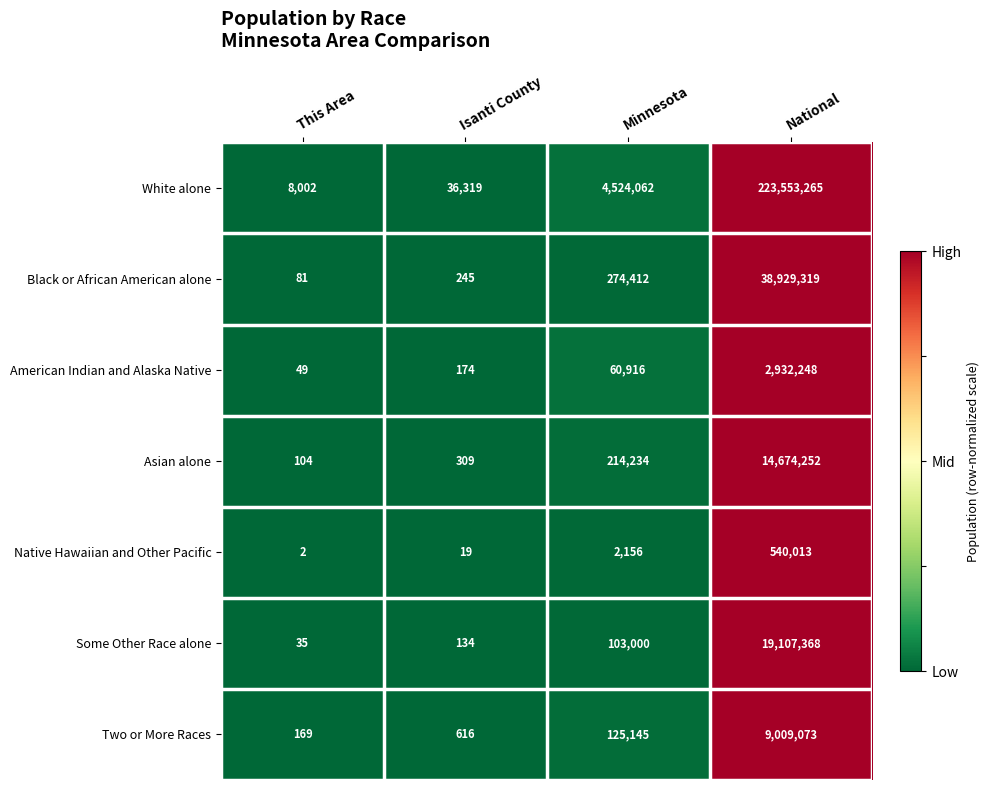

Where is Asian alone nearest to the value 7337178?

Minnesota